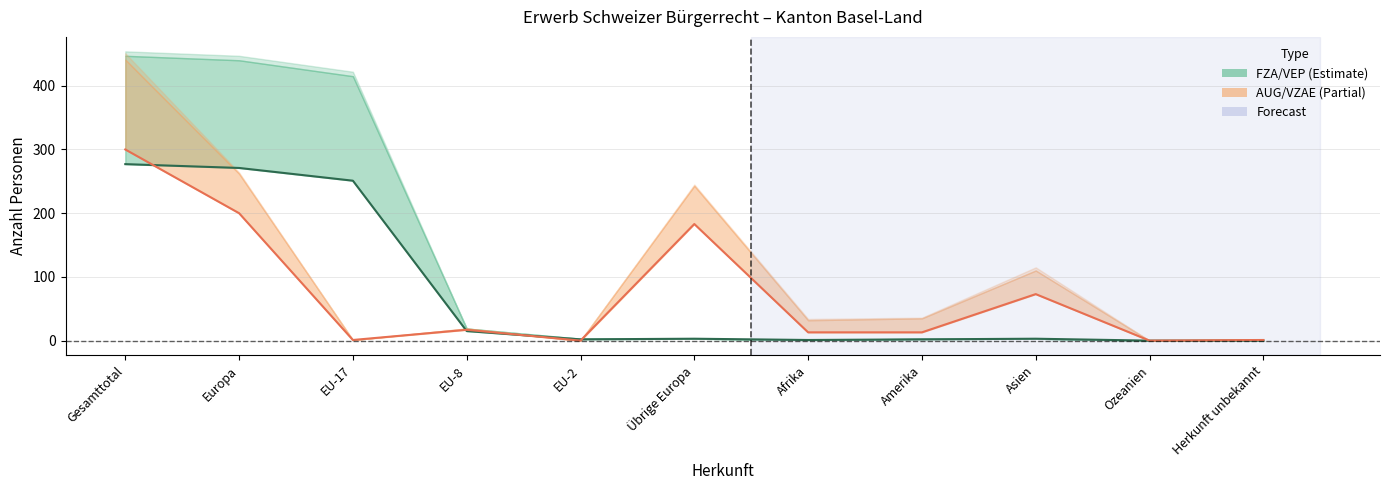

Where is Ordentliche FZA nearest to the value 138?

EU-17